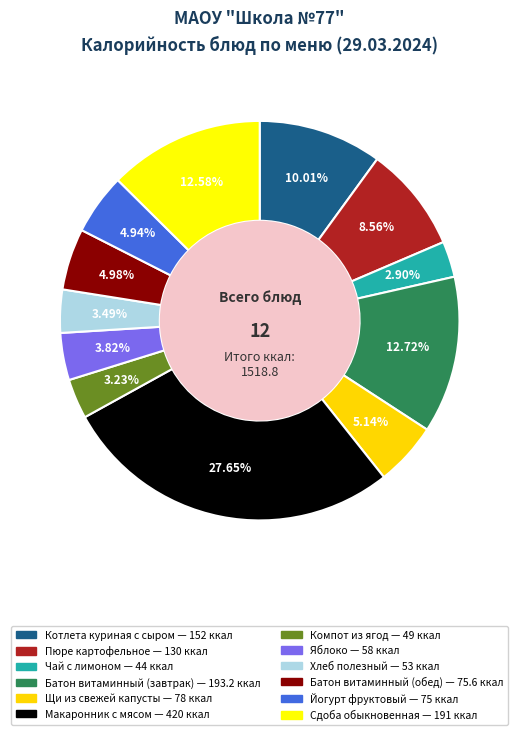

What is the ratio of the value at Сдоба обыкновенная to the value at Батон витаминный (обед)?

2.5